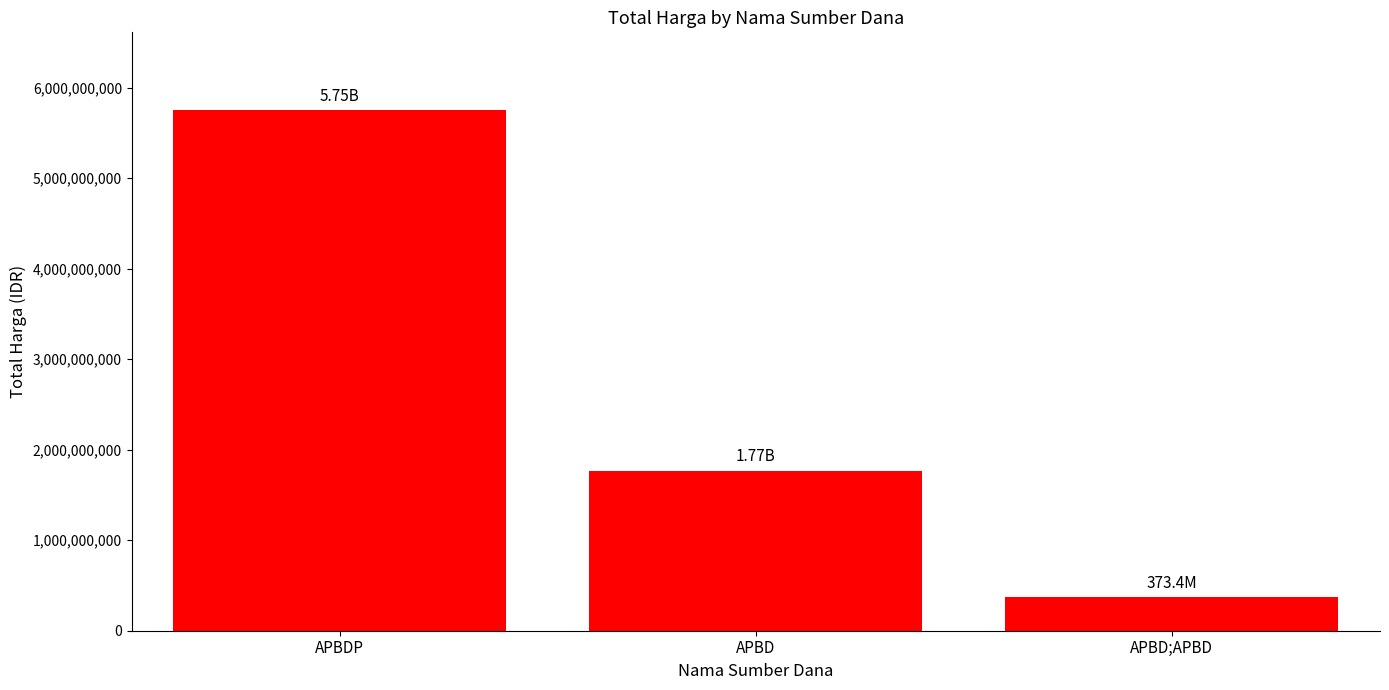

Which has a higher value, APBD or APBD;APBD?

APBD